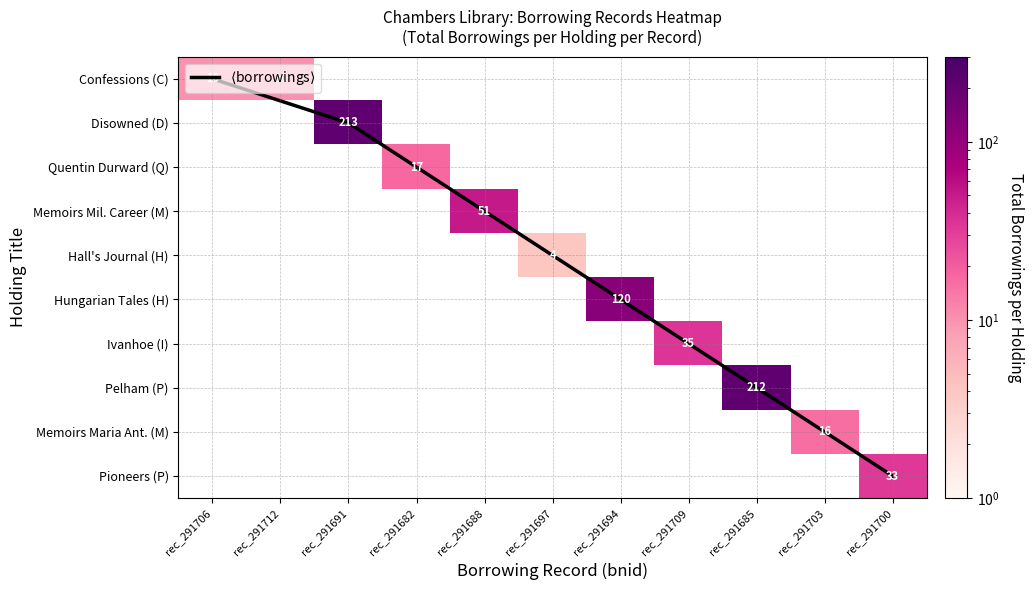

What is the total value across all series at bnid_291712?

10